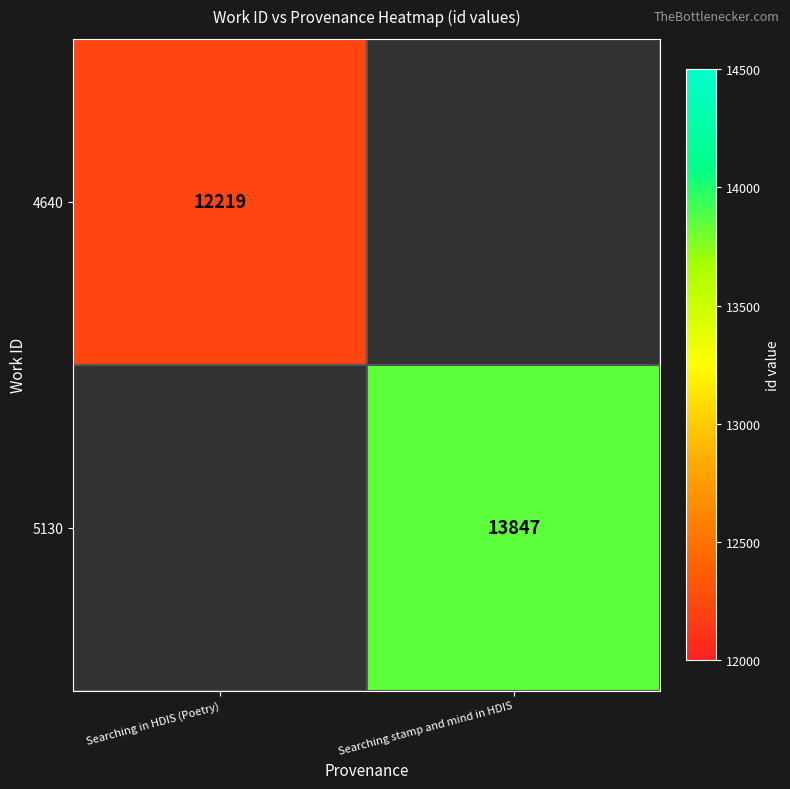

Is it true that 5130 equals 3168.8 at Searching stamp and mind in HDIS?

False